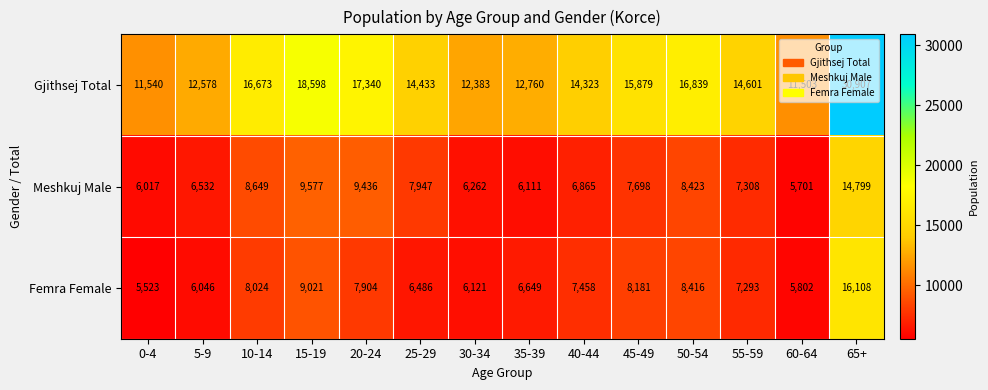

What is the average value of the Meshkuj Male series?

7952